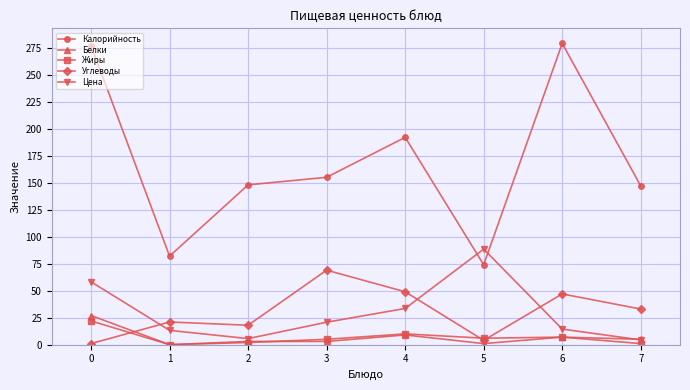

Is this an area chart (filled region under the line)?

No